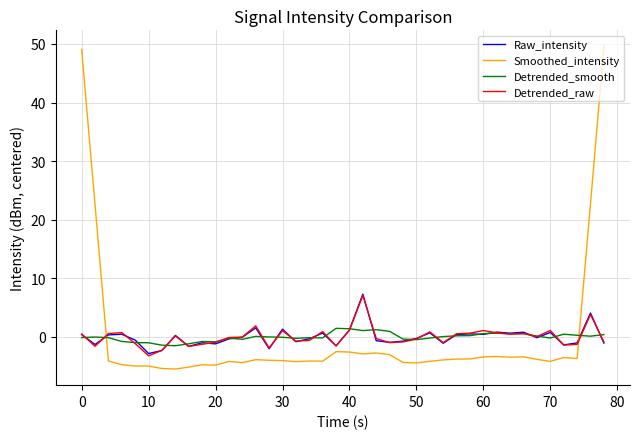

How many intersections are there between Smoothed_intensity and Detrended_raw?

2